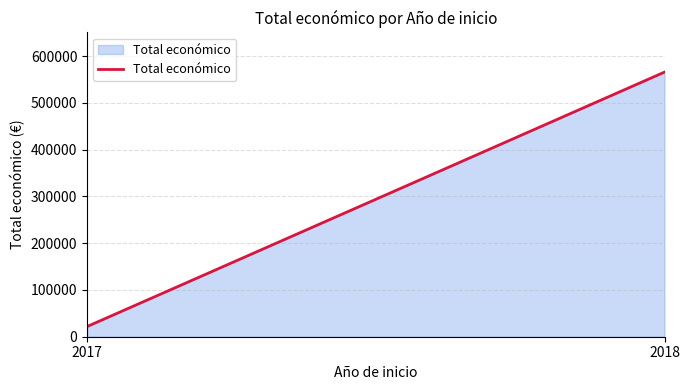

Which category has the lowest value across all series?

2017